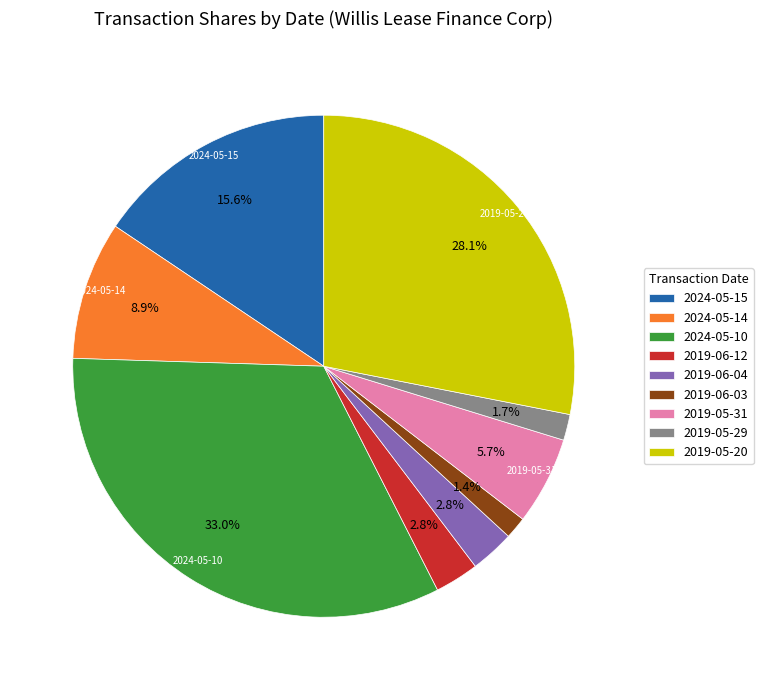

What percentage is NOT represented by 2024-05-14?

91.1%